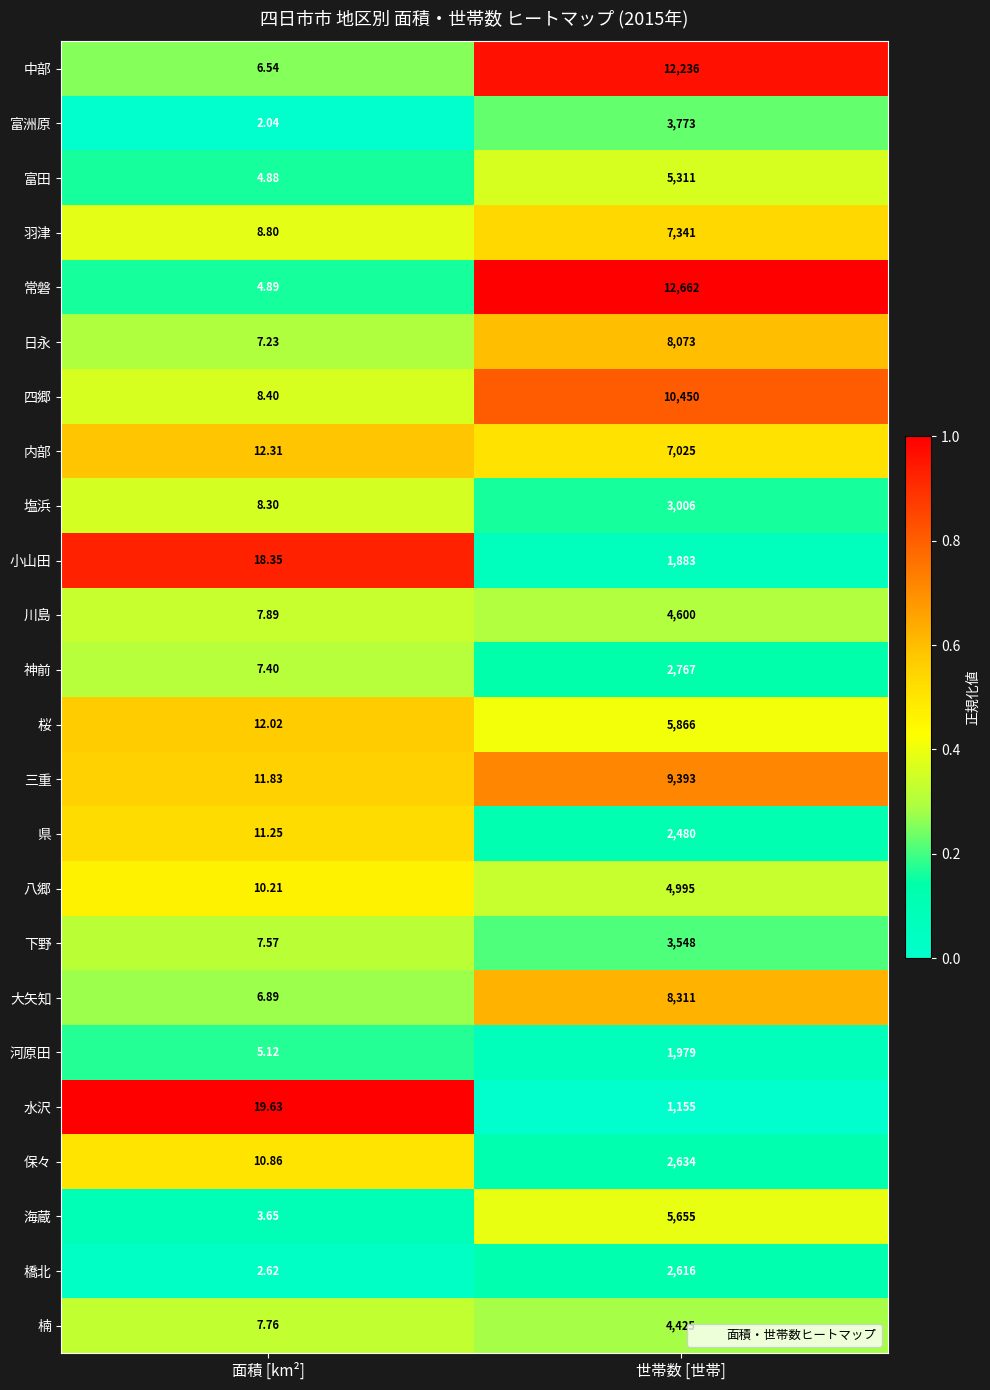

Which category has the lowest value in the 下野 series?

面積 [km²]